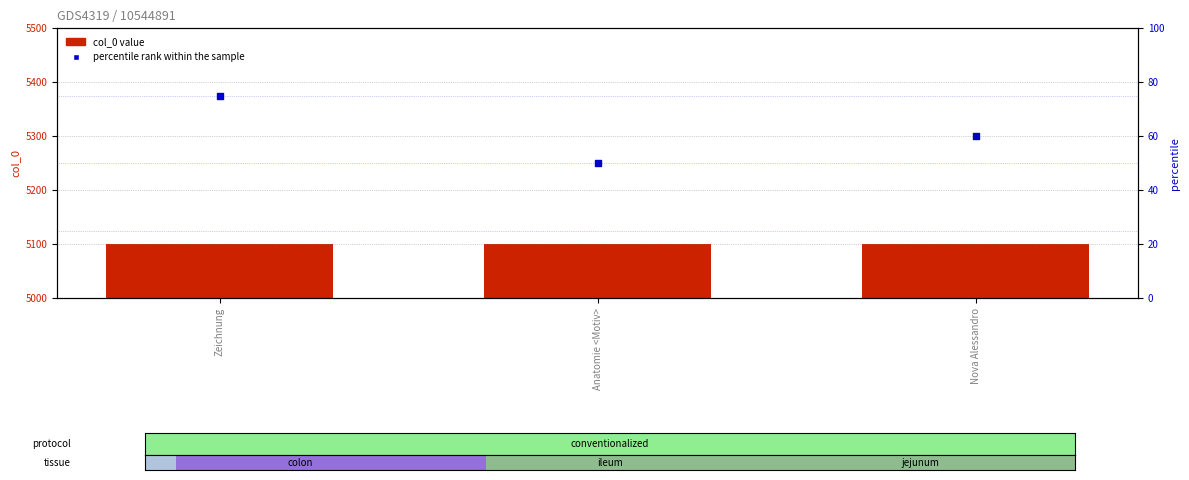

Which series contains the lowest Y value?

percentile rank within the sample